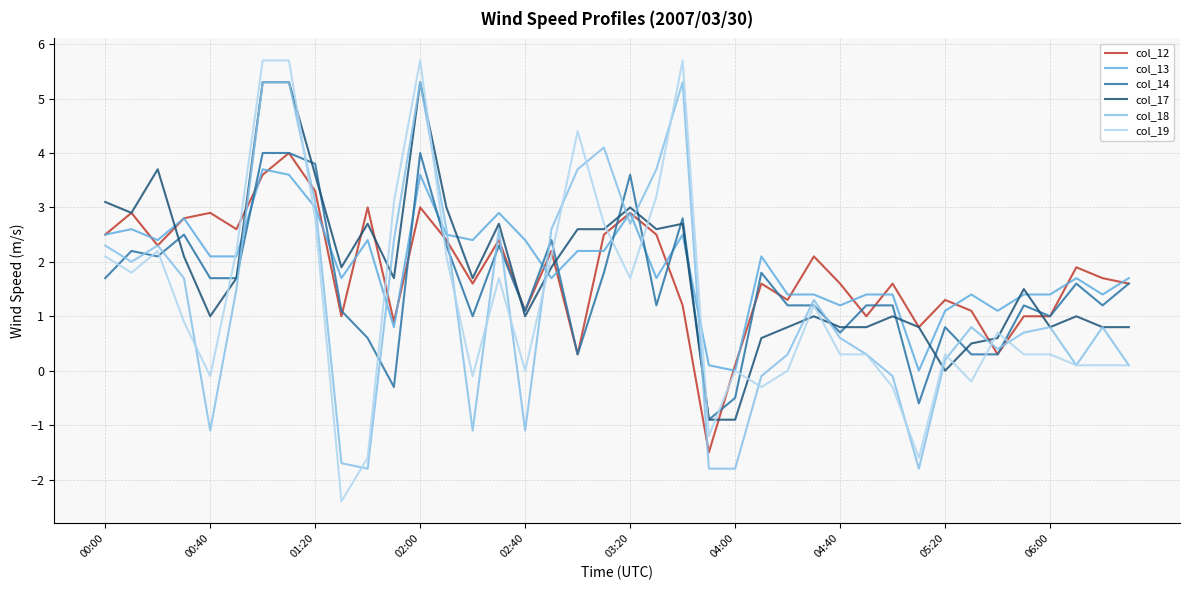

What is the greatest value displayed?

5.7